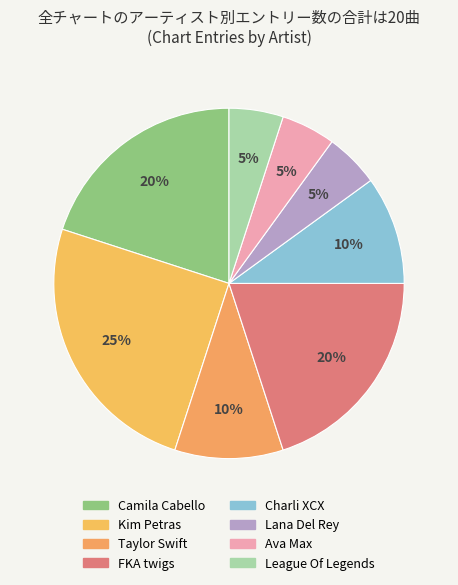

The FKA twigs slice represents 5% of the pie. True or false?

False